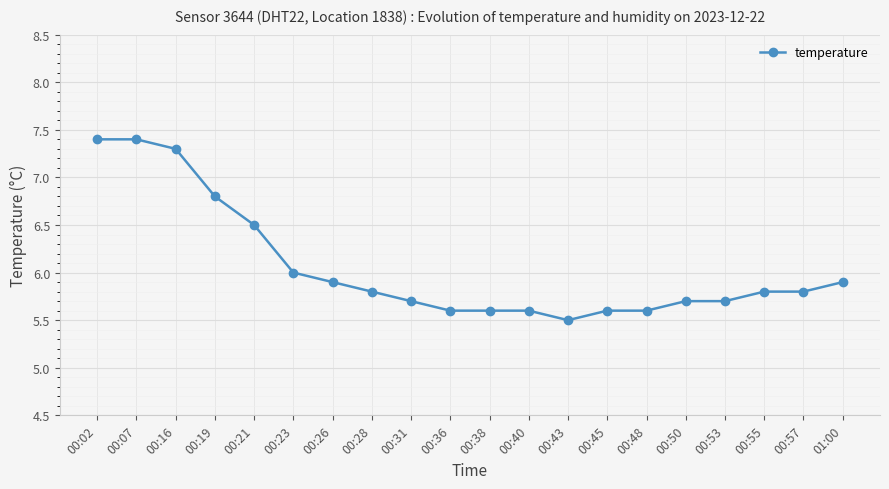

What is the label of the 18th point from the right?

00:16